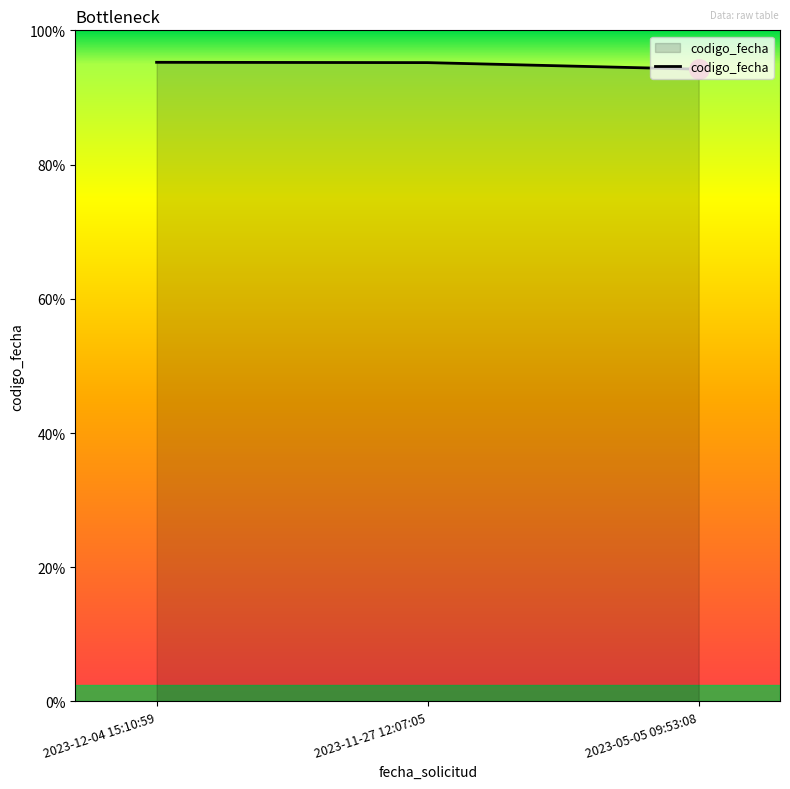

The value at 2023-12-04 15:10:59 is 813290572. True or false?

False